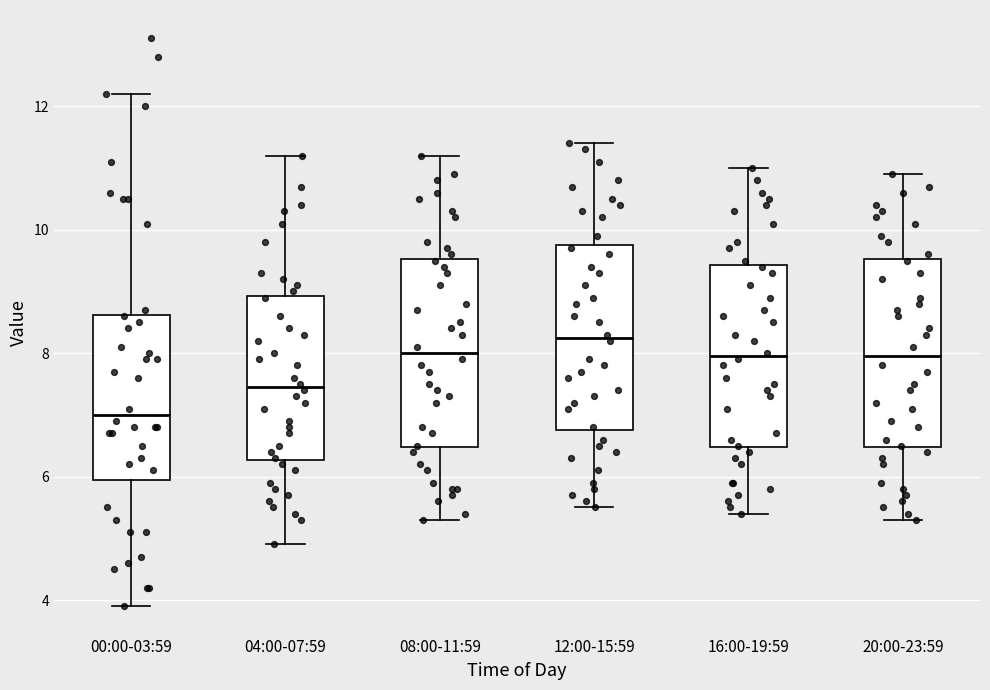

Reading left to right, read every box against the y-axis: the position of its median line, the range the box covers, and the ends of its whiskers. The values are not printed on the chart, so give them approximately, as read against the axis.

00:00-03:59: median 7.0, box 6.0 to 8.6, whiskers 4.0 to 12.2
04:00-07:59: median 7.4, box 6.2 to 9.0, whiskers 5.0 to 11.2
08:00-11:59: median 8.0, box 6.4 to 9.6, whiskers 5.4 to 11.2
12:00-15:59: median 8.2, box 6.8 to 9.8, whiskers 5.6 to 11.4
16:00-19:59: median 8.0, box 6.4 to 9.4, whiskers 5.4 to 11.0
20:00-23:59: median 8.0, box 6.4 to 9.6, whiskers 5.4 to 11.0